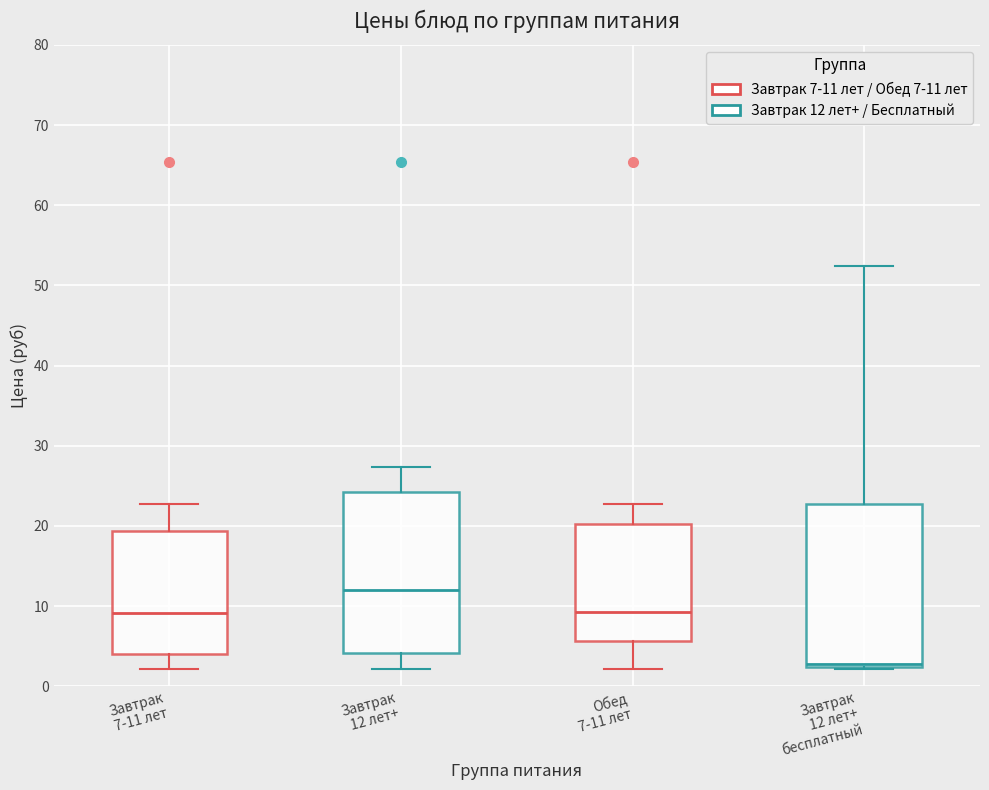

Which box has the lowest median line?

Завтрак 12 лет+ бесплатный